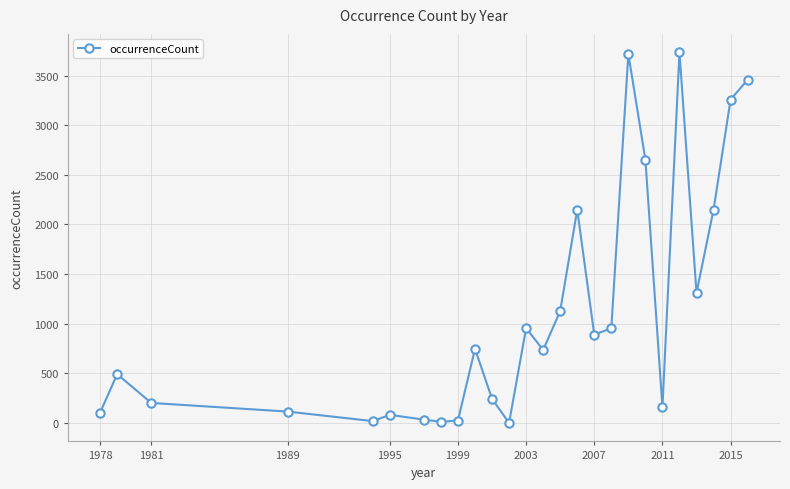

True or false: the data has more than 2 interior local peaks.

True